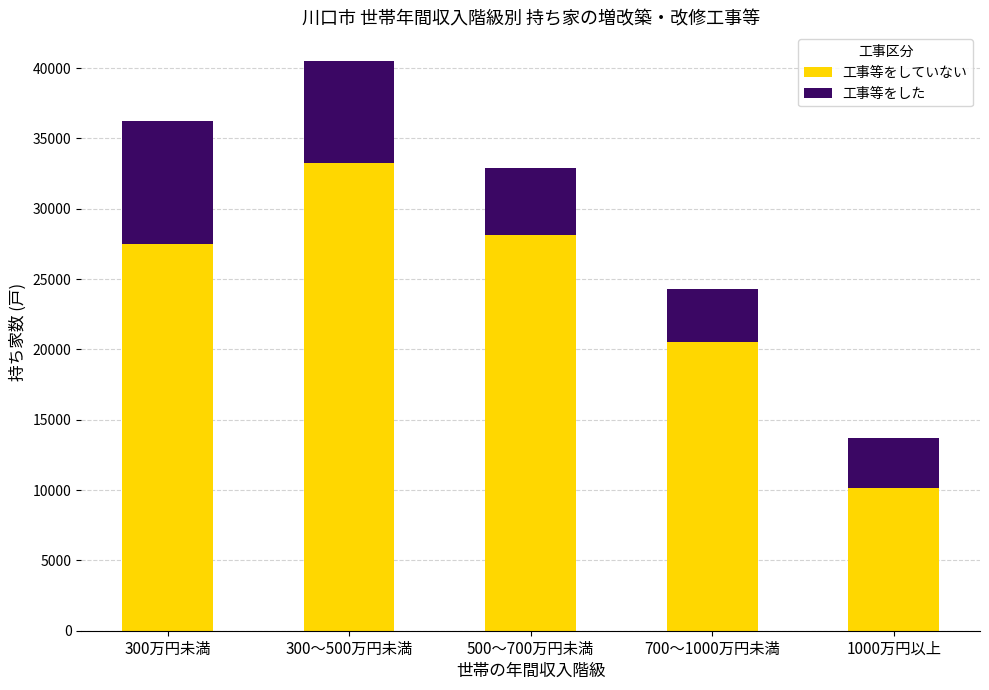

What is the maximum value for 工事等をしていない?

33240